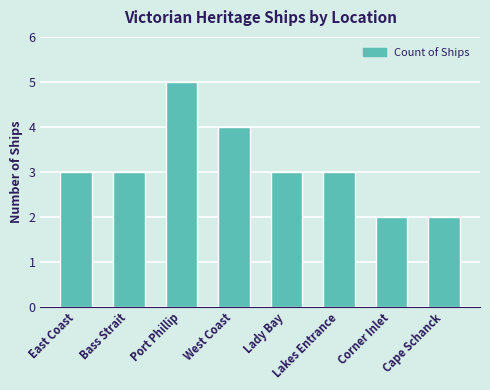

What is the greatest value displayed?

5